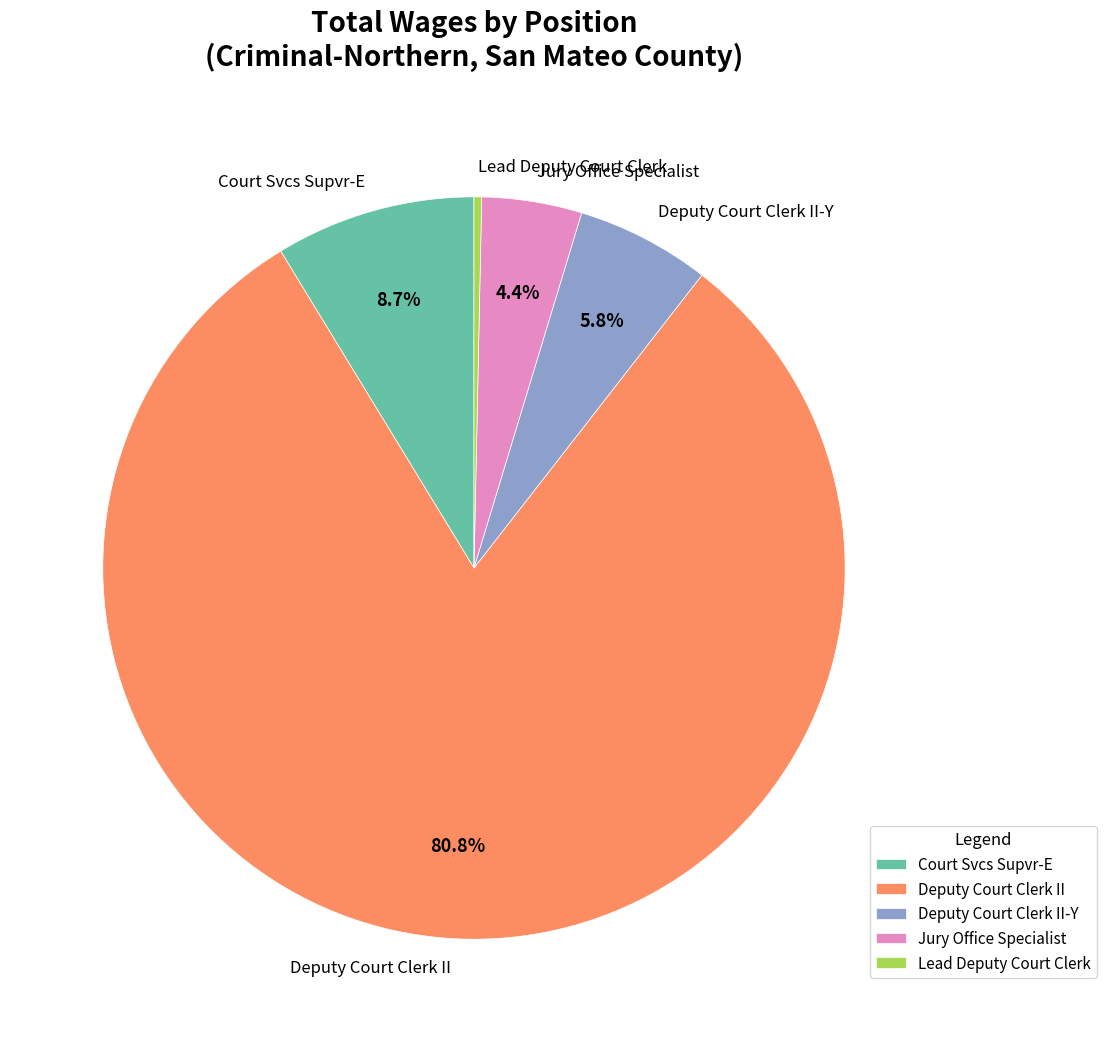

What is the majority slice?

Deputy Court Clerk II